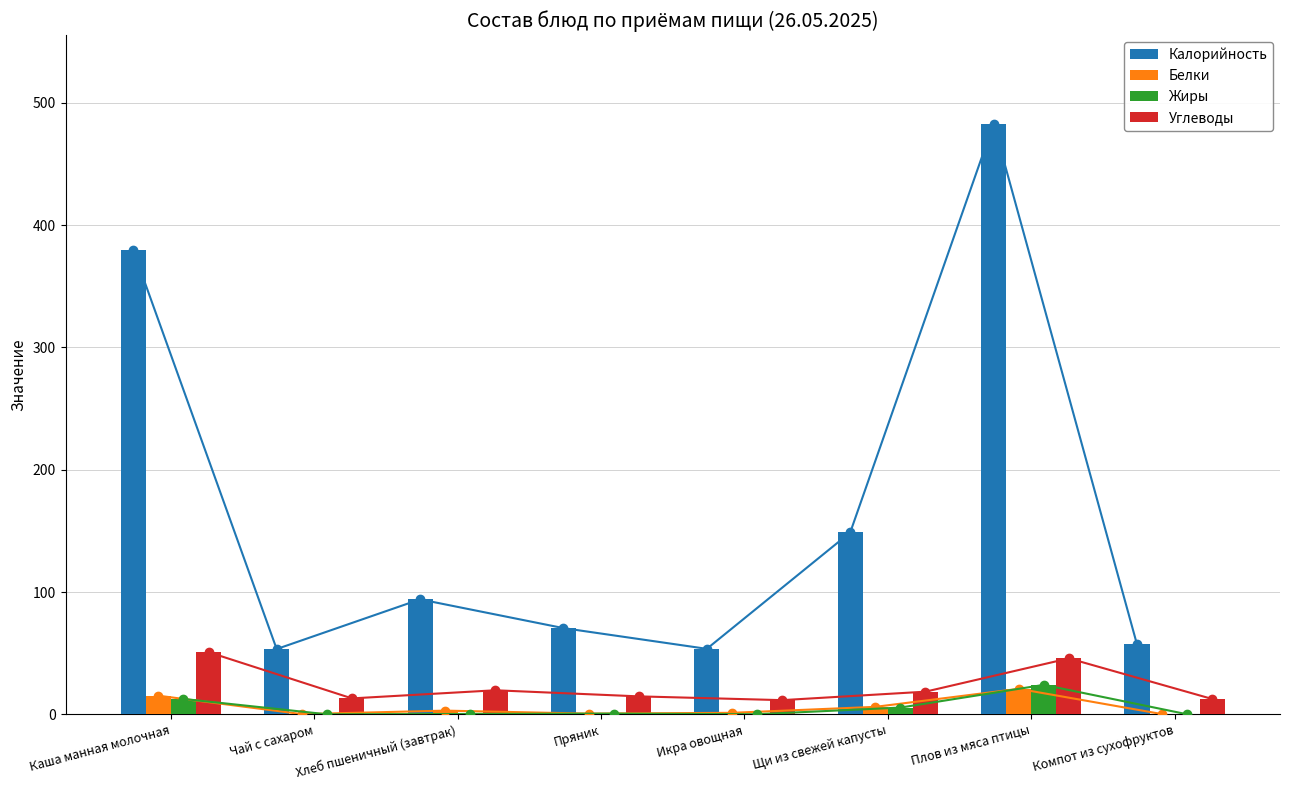

True or false: Углеводы has a value of 11.6 at Икра овощная.

True